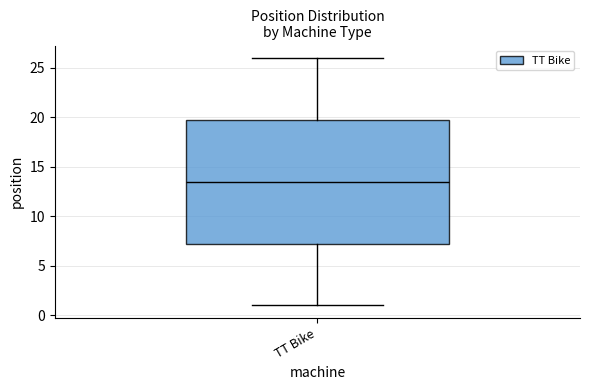

Transcribe this box plot: give where the median line is, the range the box spans, and where the two whiskers end, as read against the y-axis. The values are not printed on the chart, so give them approximately, as read against the axis.

median 13.5, box 7.5 to 20.0, whiskers 1.0 to 26.0